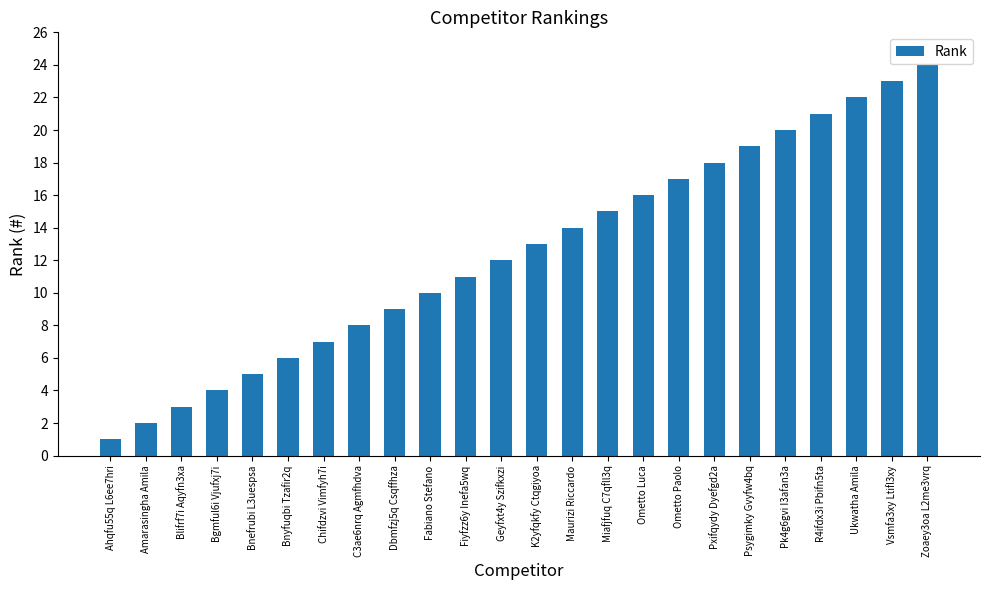

Does the chart contain any negative values?

No